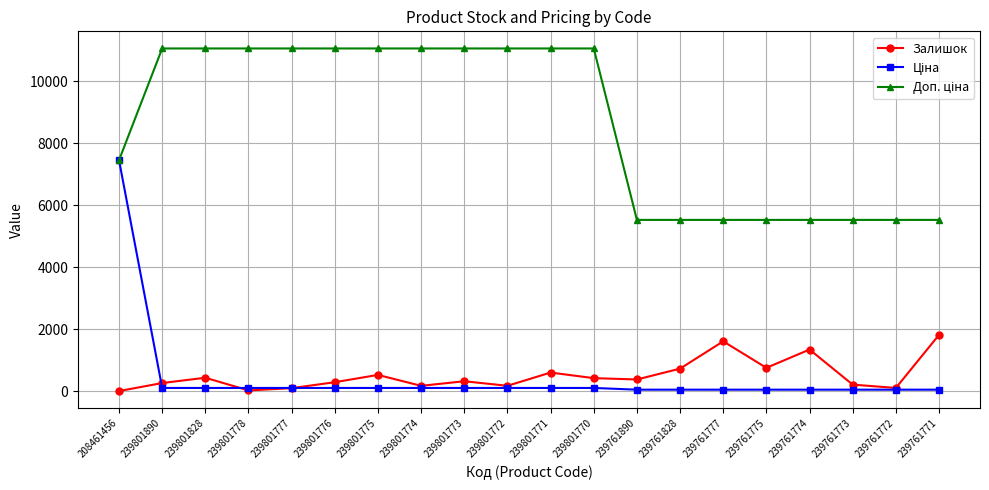

How many values in the Залишок series are below 384?

10